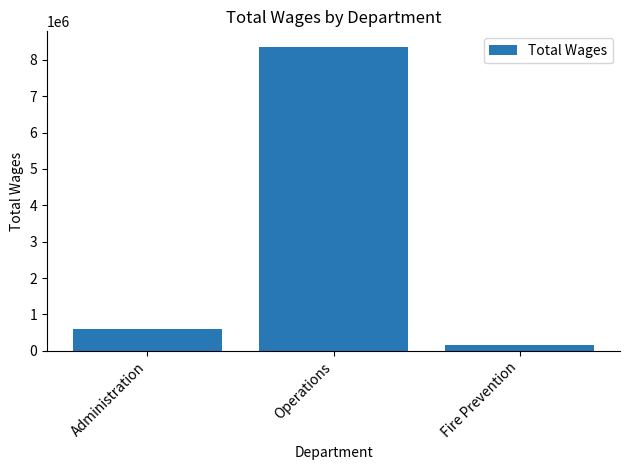

Reading left to right, what are all the values shown in this chart?

607379	8366206	146556